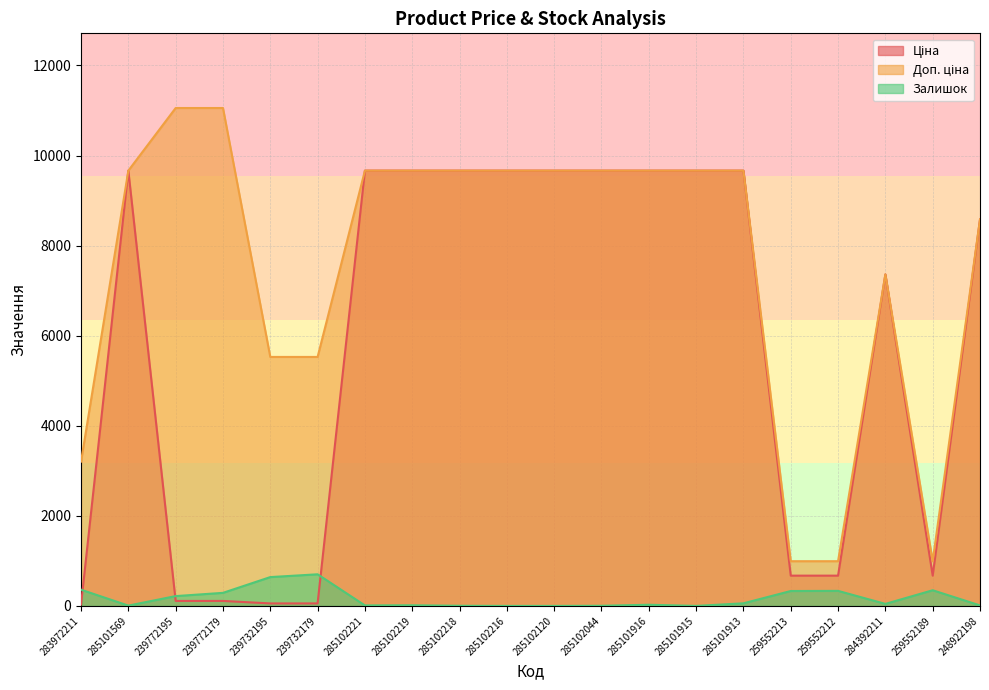

Is it true that Ціна equals 672.1 at 259552213?

True